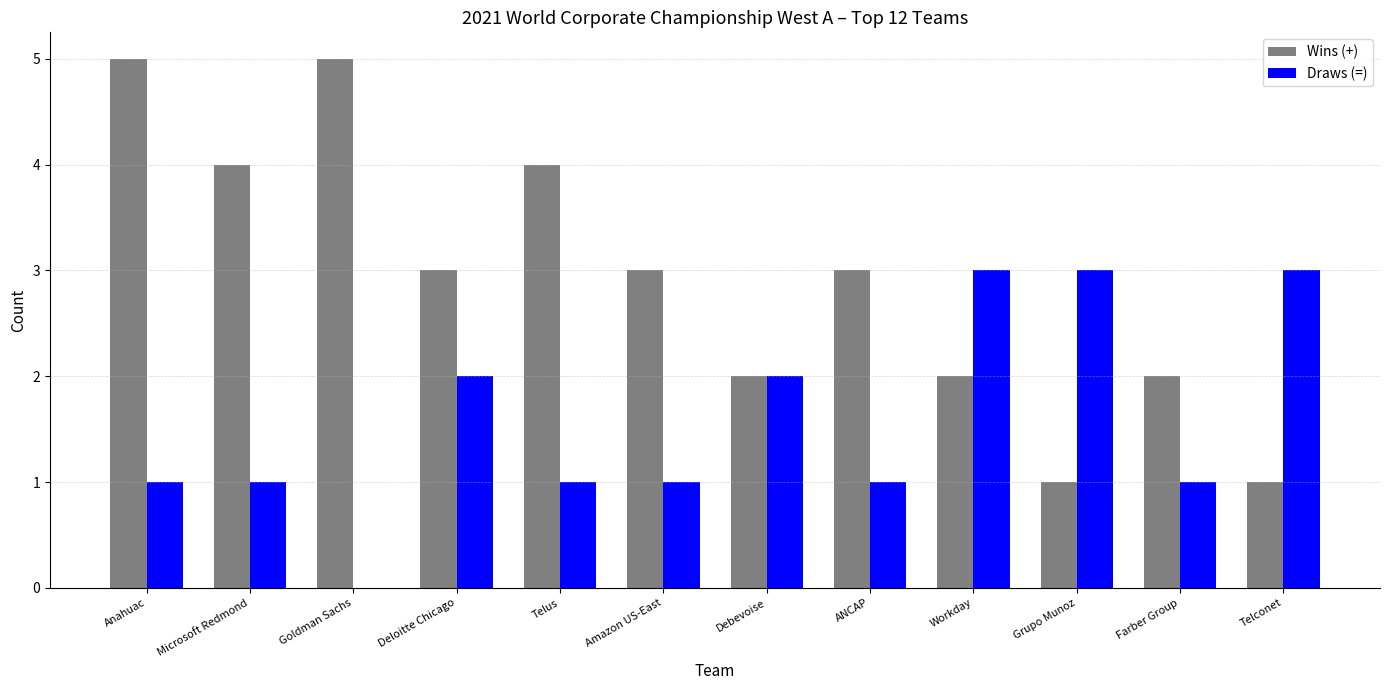

True or false: Draws (=) has a value of 0 at Goldman Sachs.

True